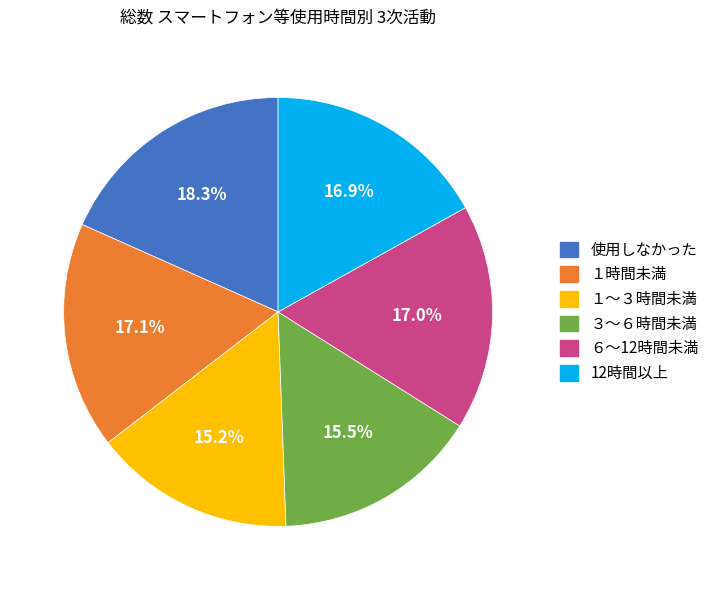

Between １時間未満 and 使用しなかった, which is larger?

使用しなかった